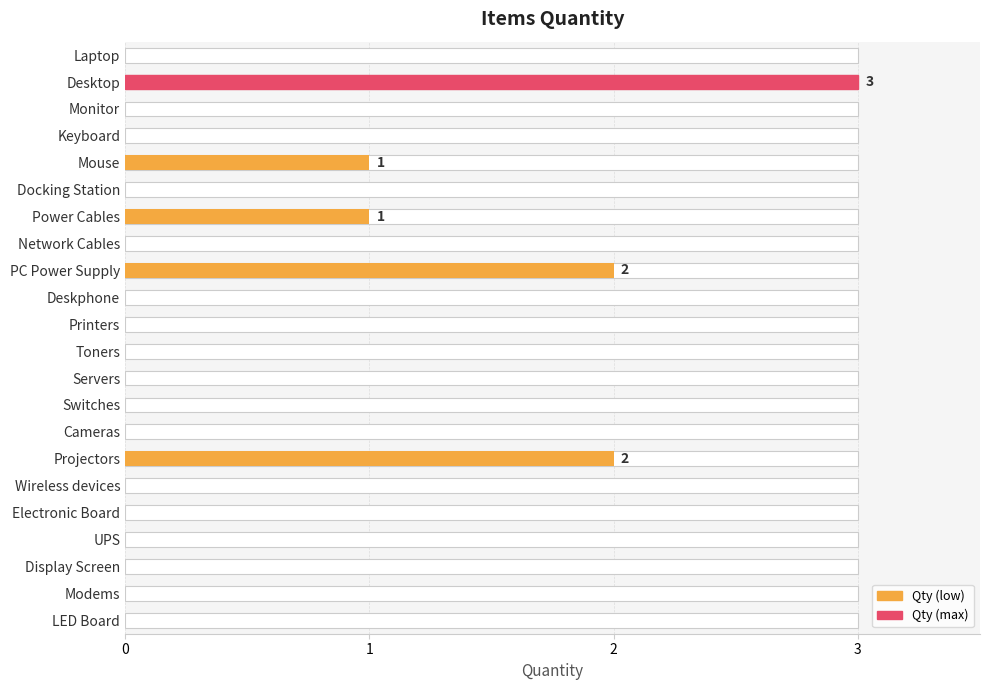

Reading left to right, what are all the values shown in this chart?

0	3	0	0	1	0	1	0	2	0	0	0	0	0	0	2	0	0	0	0	0	0